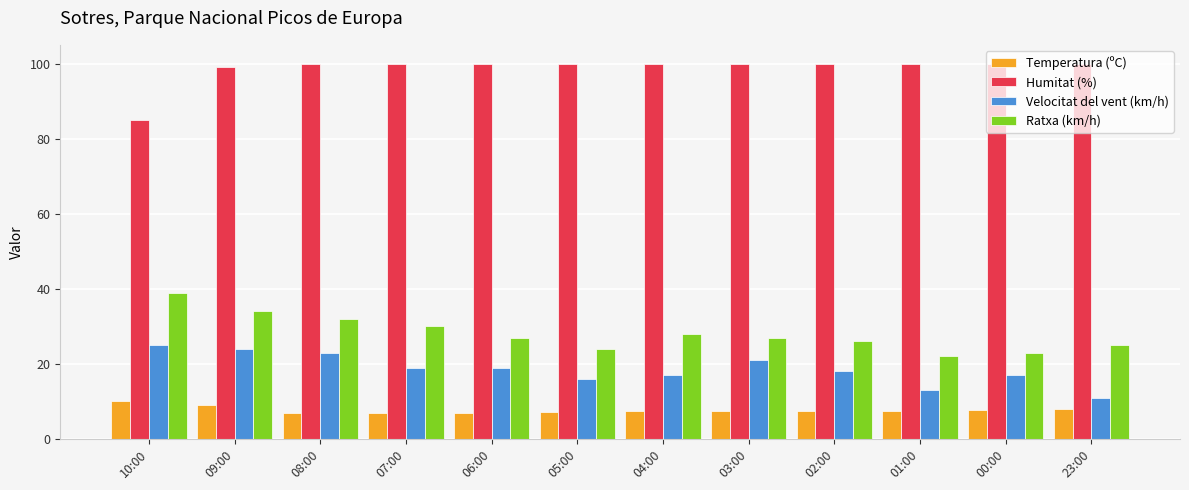

What is the difference between the highest and lowest values at 05:00?

92.9